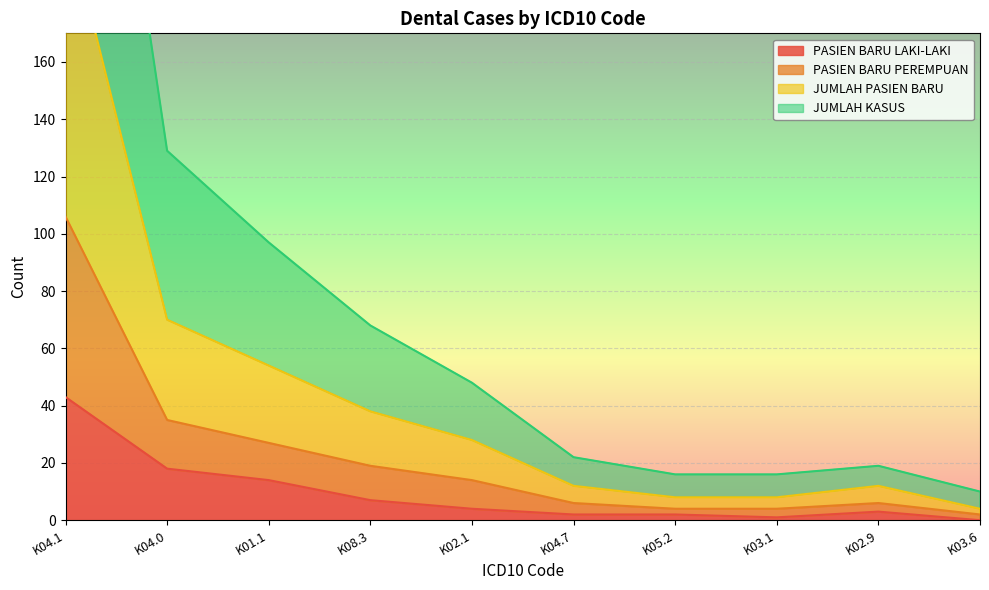

Where is PASIEN BARU LAKI-LAKI nearest to the value 21?

K04.0